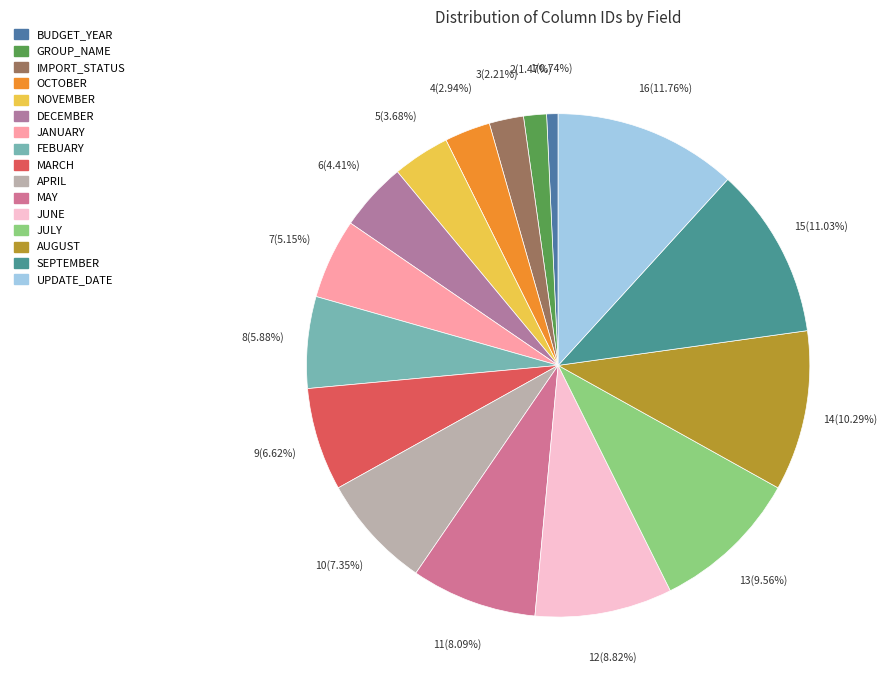

How many slices are in this pie chart?

16